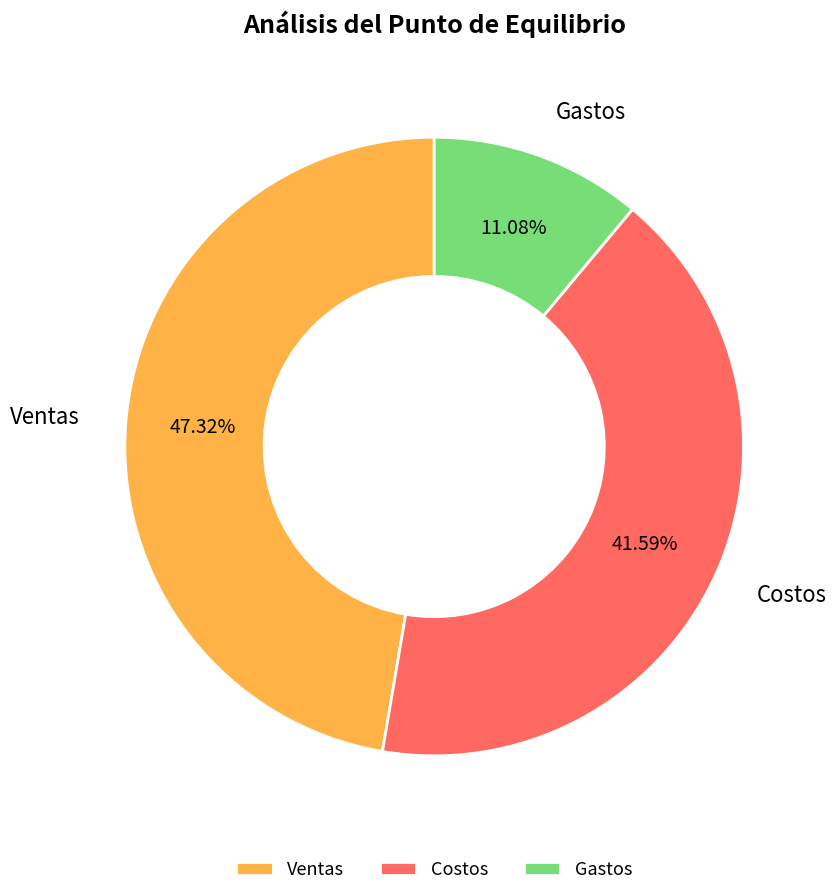

Which slice is the largest?

Ventas